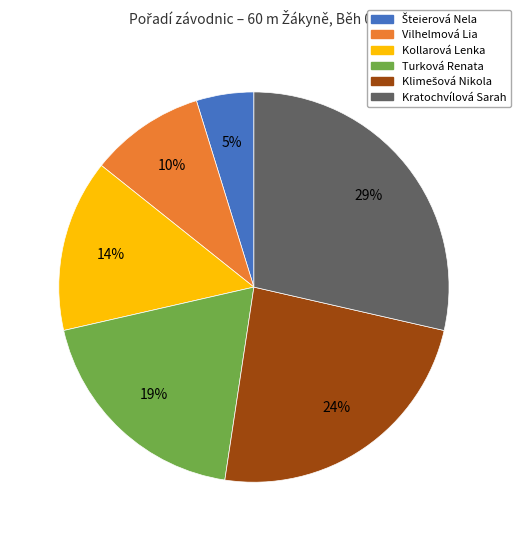

How many segments does this pie chart have?

6